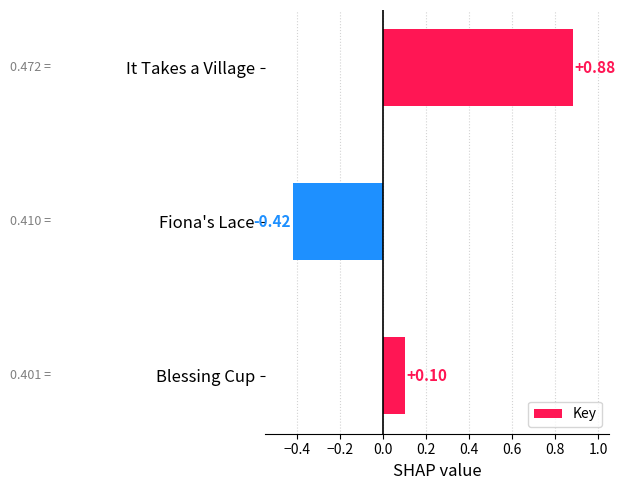

What is the label of the 1st bar from the top?

It Takes a Village